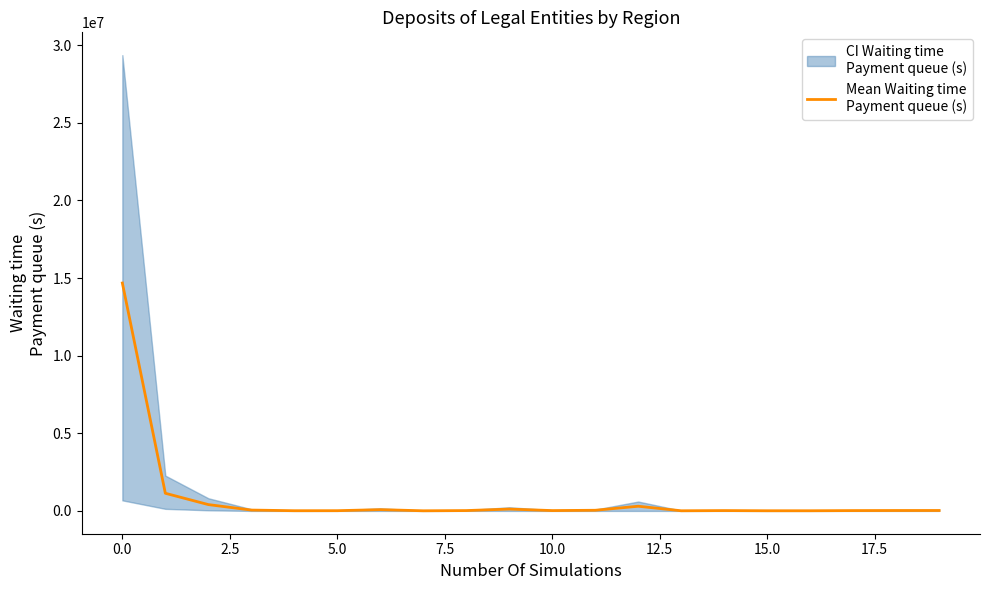

How many interior local valleys (lower than both neighbors) does the data have?

5